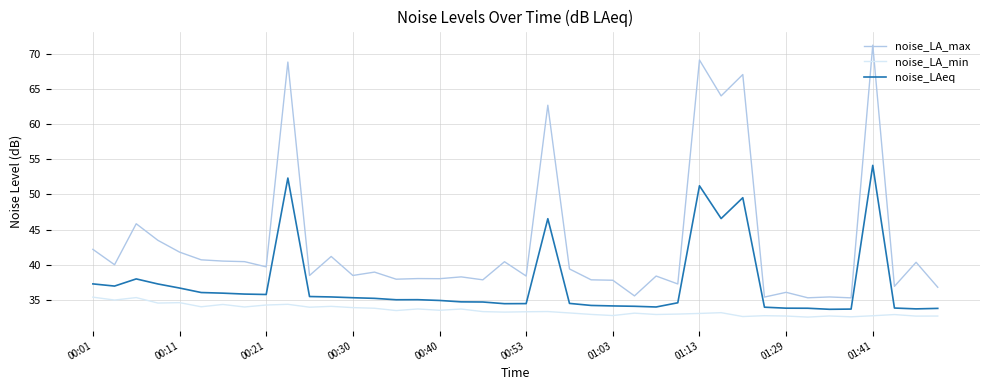

In noise_LAeq, how many points are higher than both neighbors (excluding endpoints)?

7